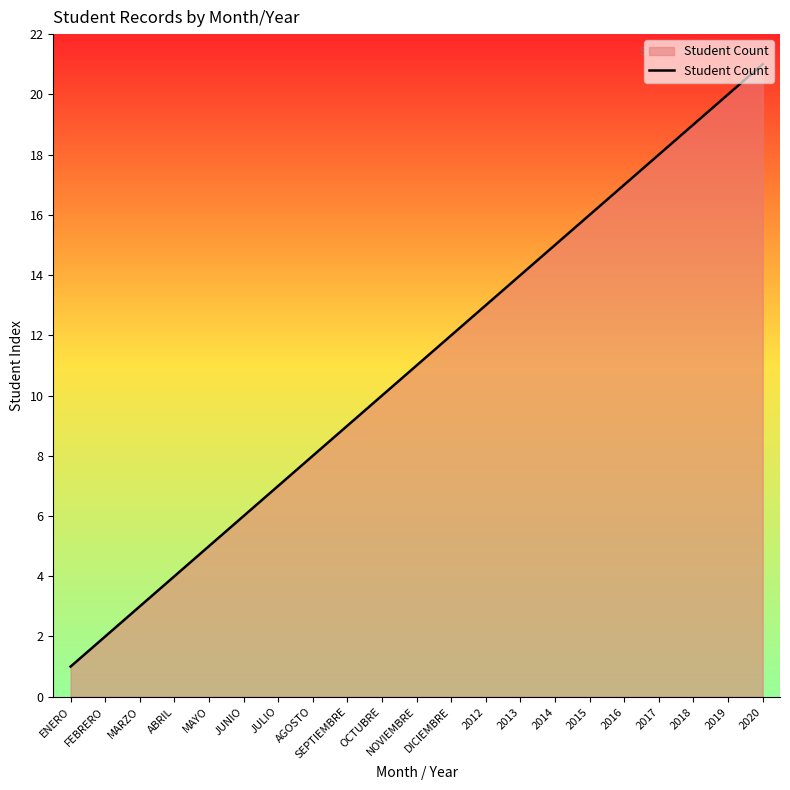

What is the ratio of the value at 2016 to the value at JUNIO?

2.8